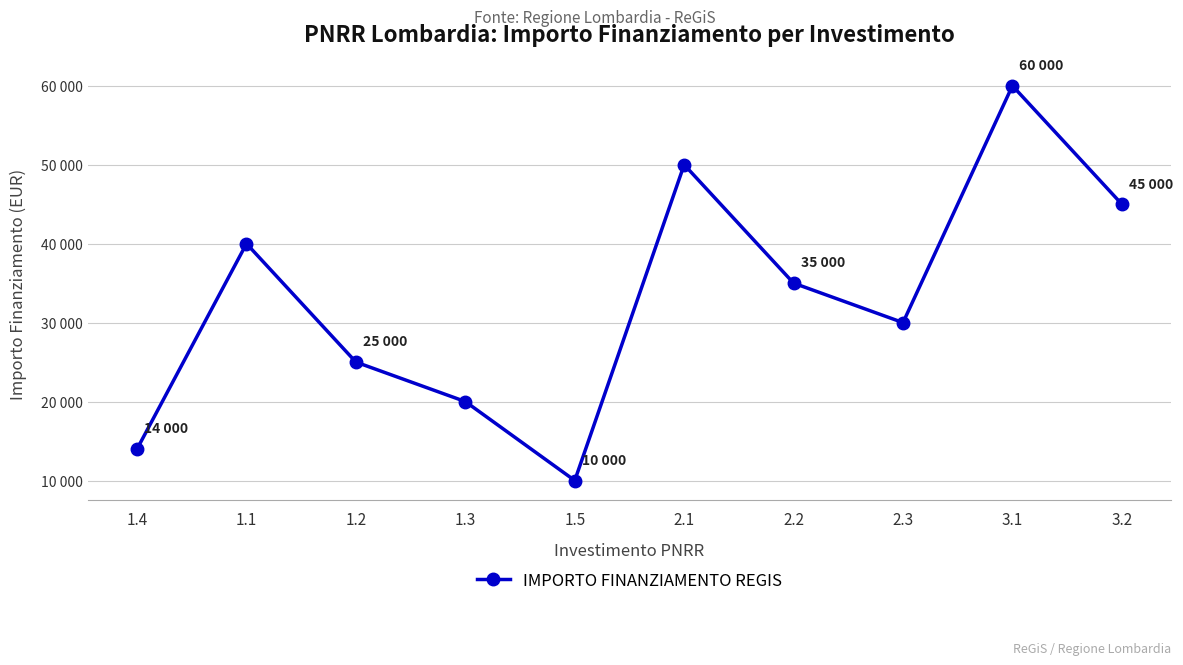

Does the chart have visible grid lines?

Yes